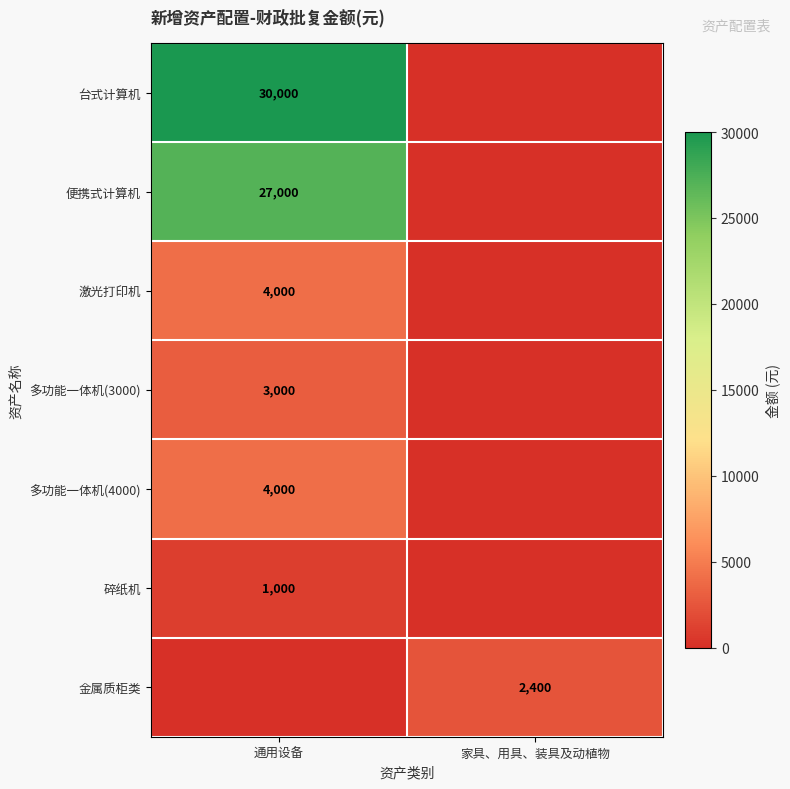

The value of 碎纸机 at 通用设备 is 446. True or false?

False